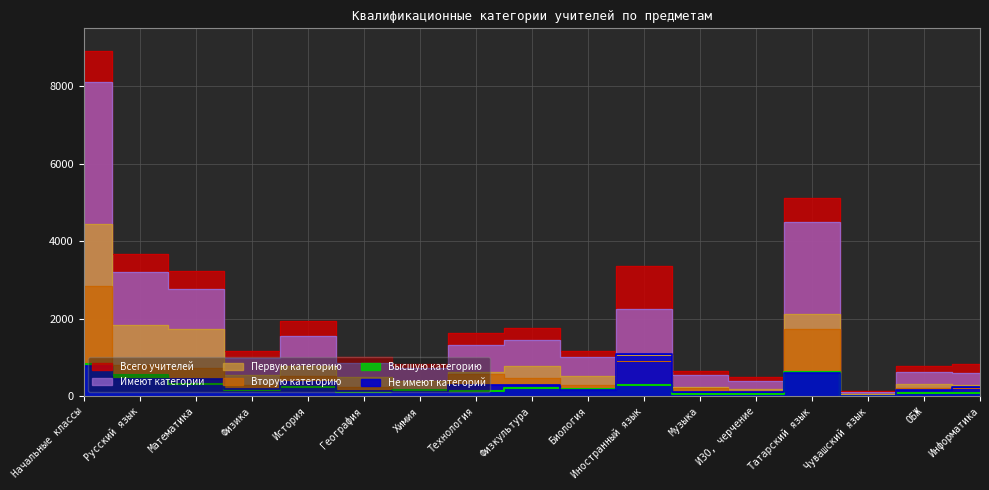

Where is the first local minimum for Имеют категории?

Физика